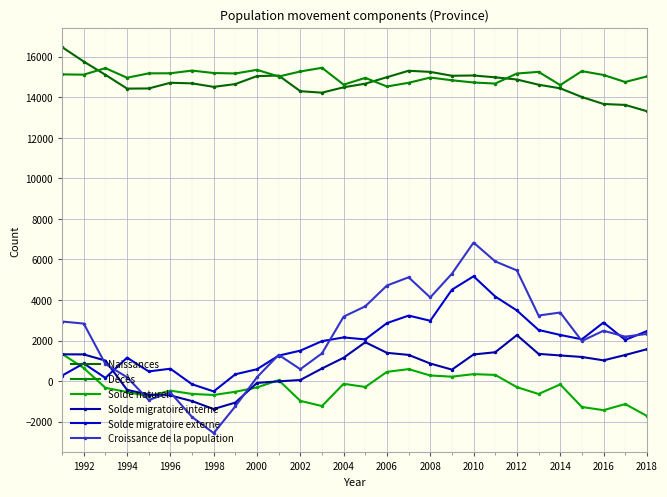

What are all the series names shown in the legend?

Naissances, Décès, Solde naturel, Solde migratoire interne, Solde migratoire externe, Croissance de la population